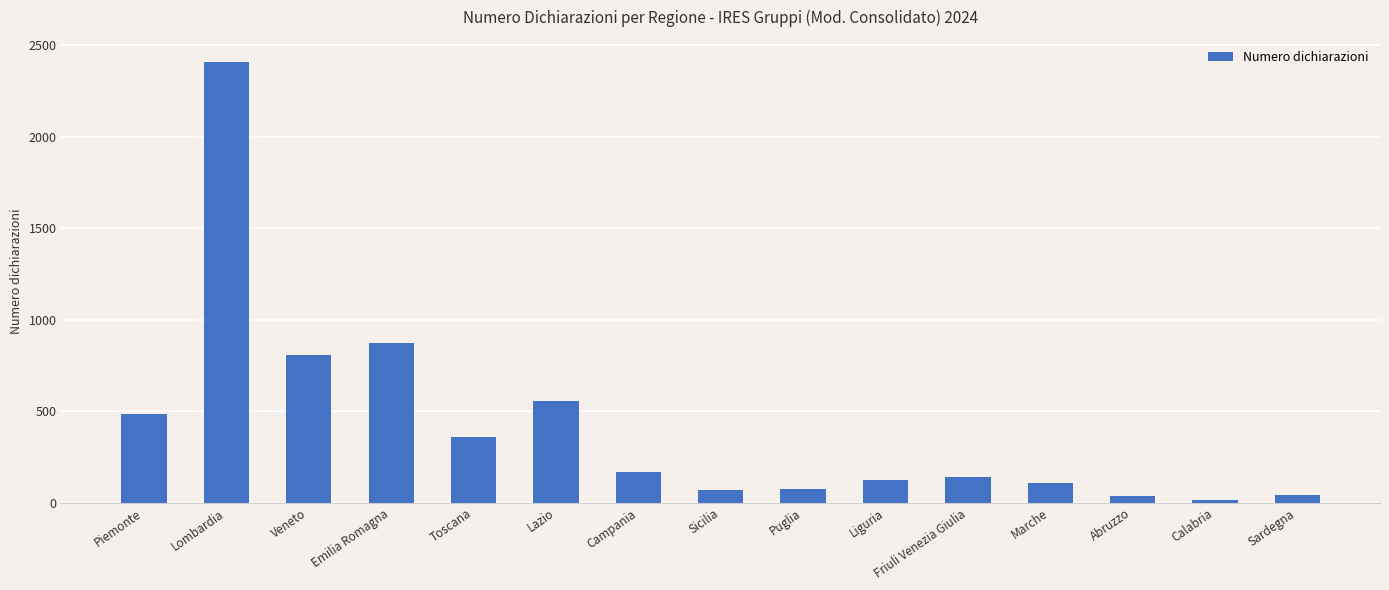

Where is the data nearest to the value 1212?

Emilia Romagna